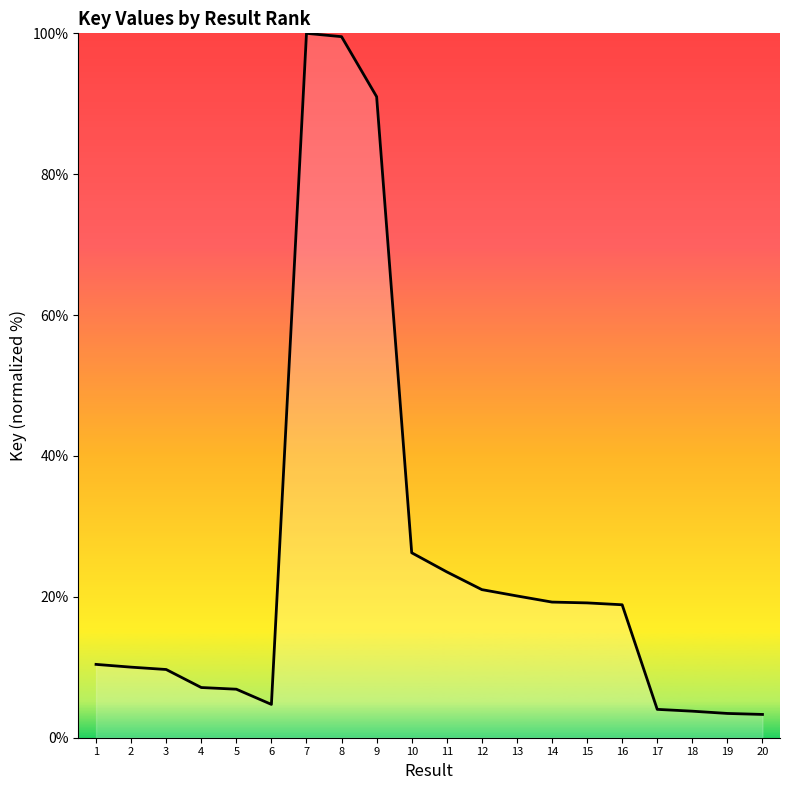

What is the change in value from 7 to 17?

-96.0